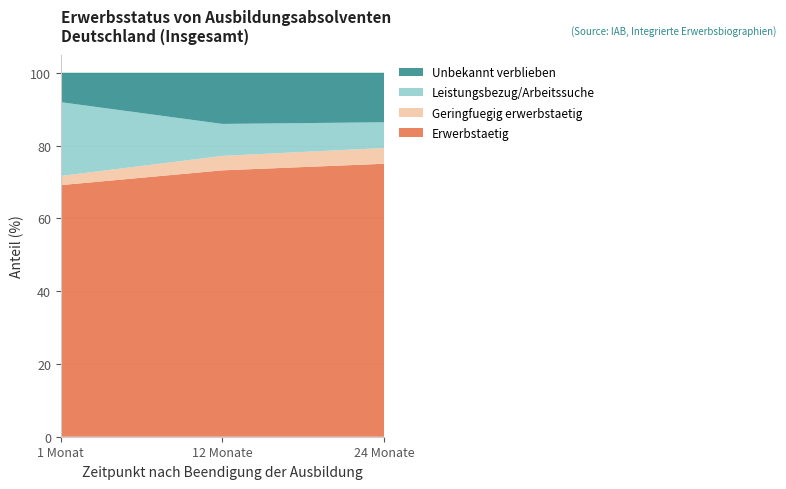

Reading left to right, what are all the values shown in this chart?

Erwerbstaetig: 69.1	73.2	75.0
Geringfuegig erwerbstaetig: 2.5	4.0	4.3
Leistungsbezug/Arbeitssuche: 20.3	8.8	7.1
Unbekannt verblieben: 8.1	14.1	13.6